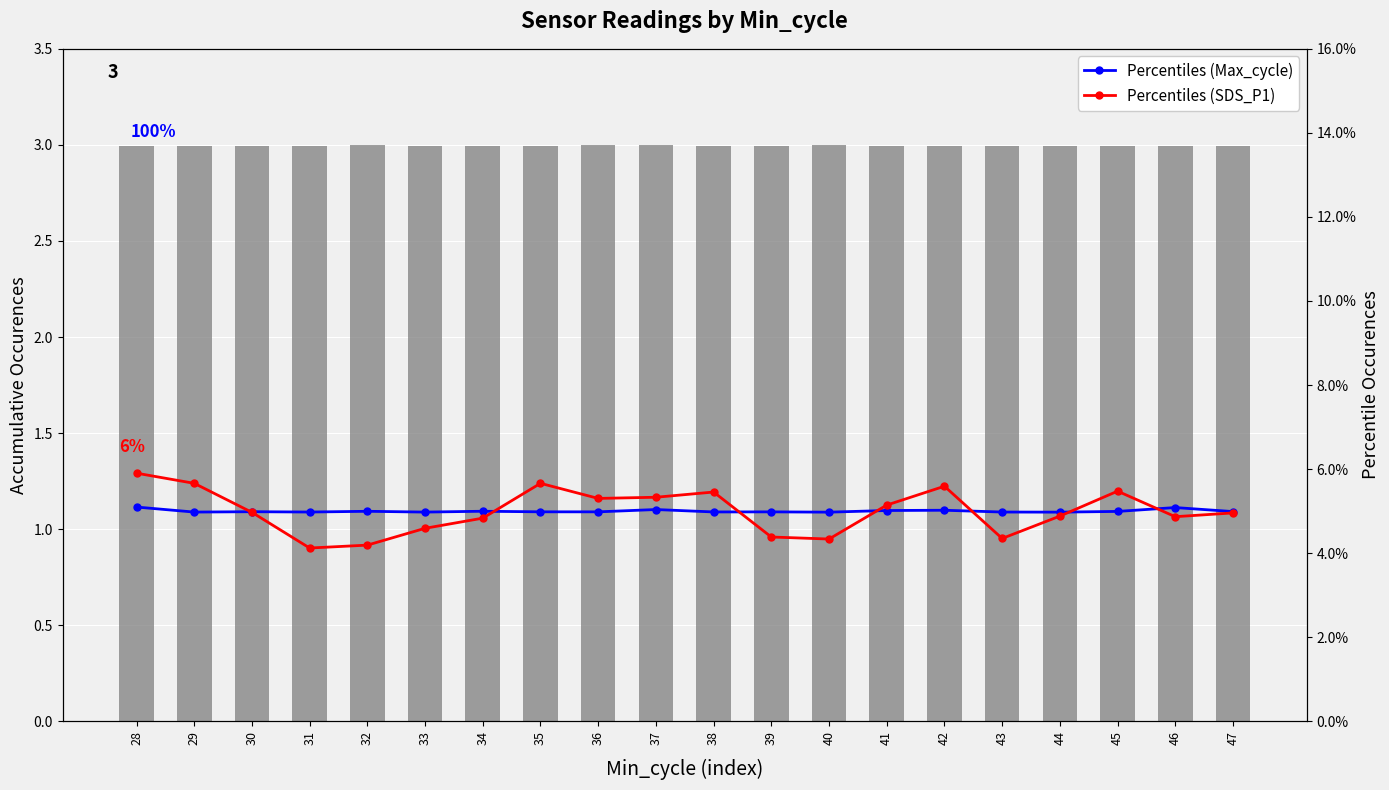

What is the greatest value displayed?

3.0